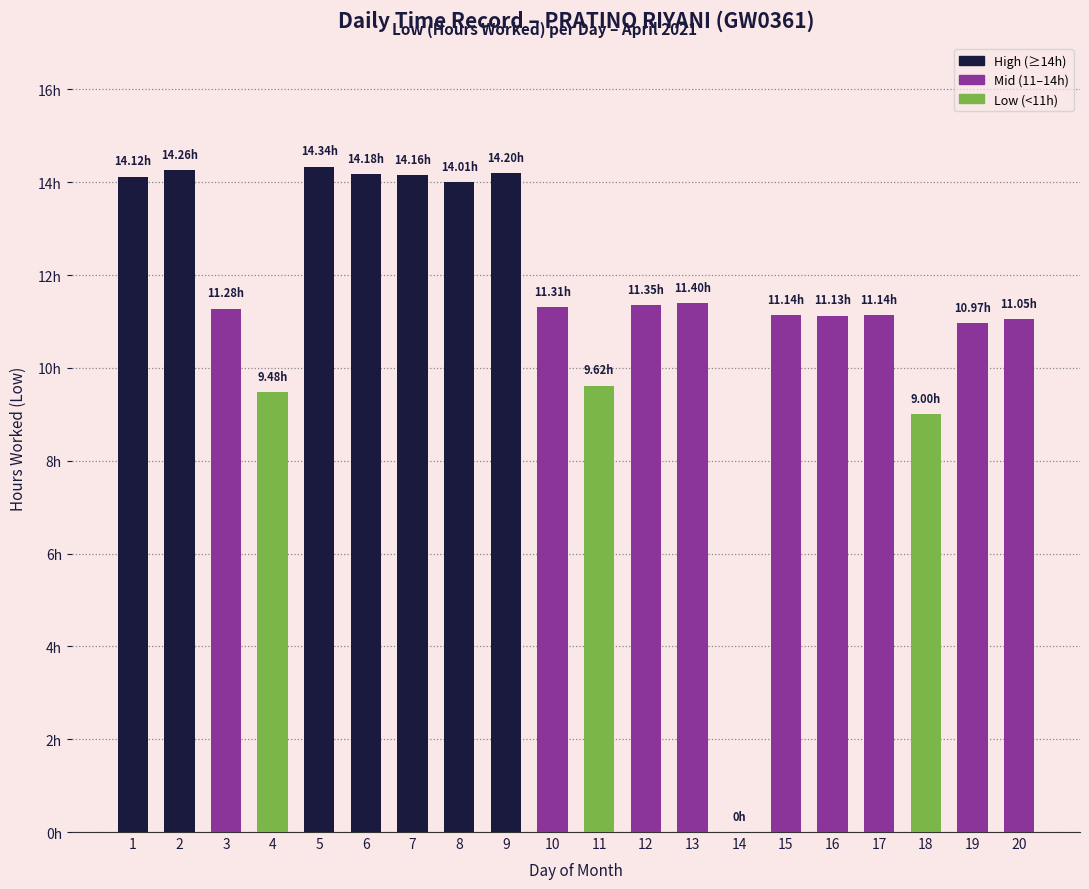

The value at 7 is 14.2. True or false?

True